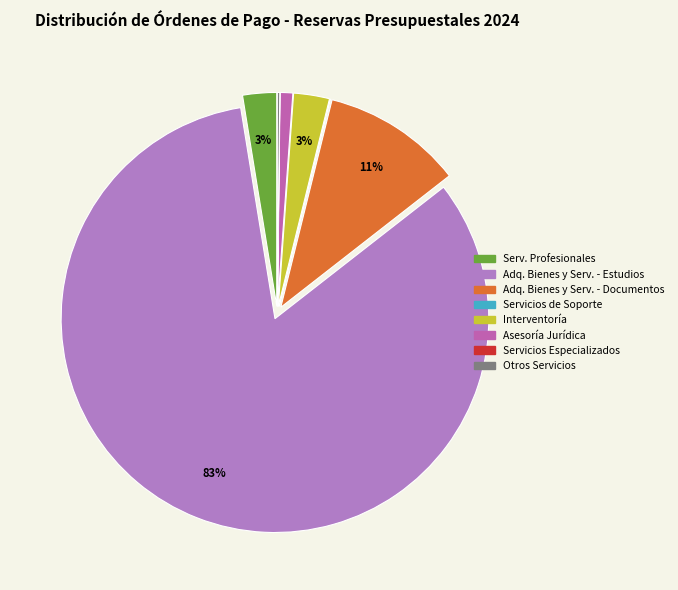

Which category accounts for the majority?

ADQUISICIÓN DE BIENES Y SERVICIOS - ESTUDIOS